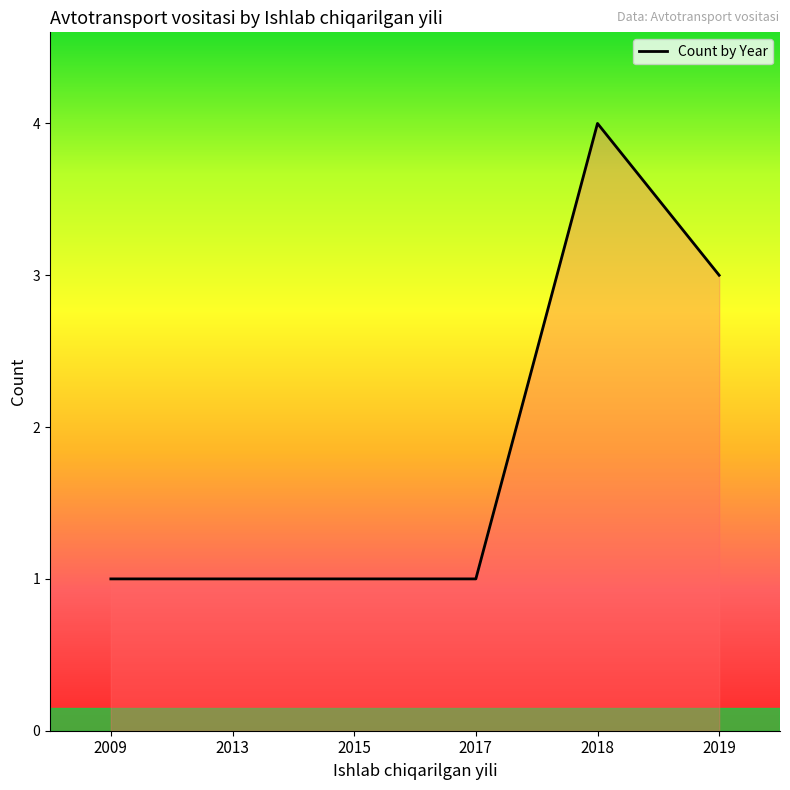

Does the chart have visible grid lines?

No